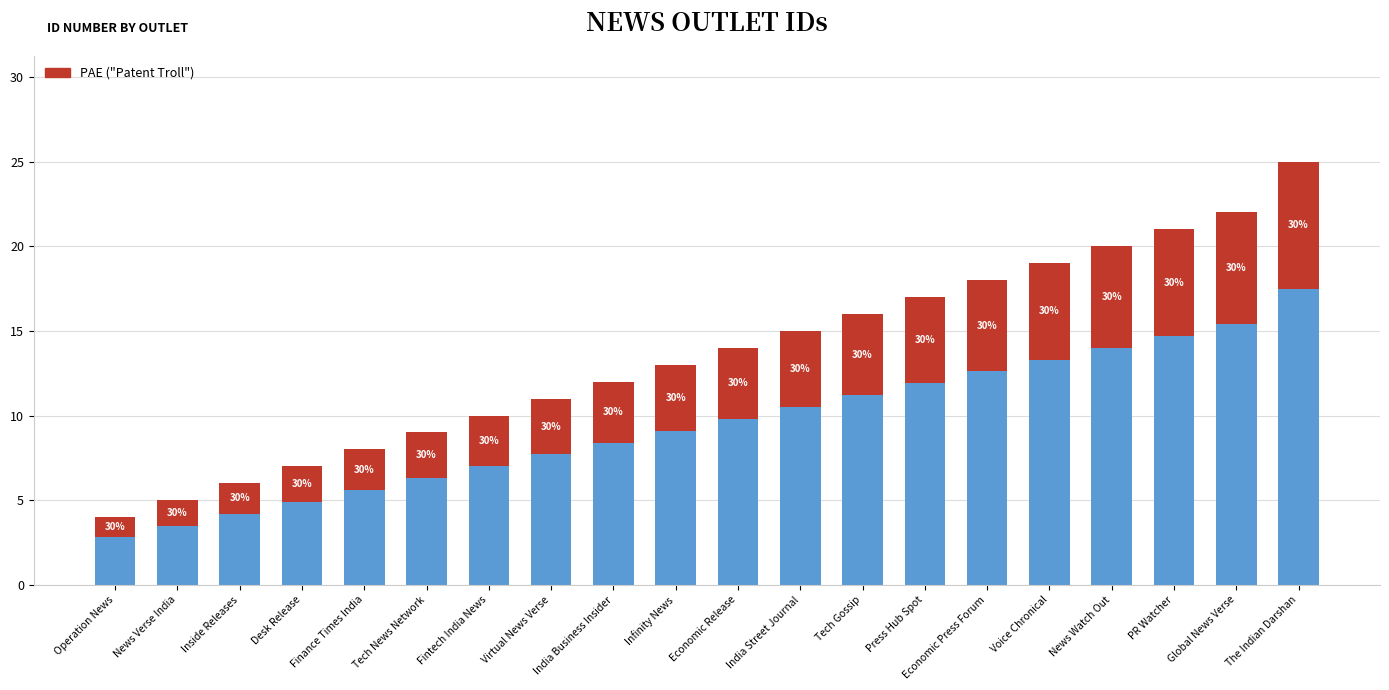

True or false: Base Id has a value of 2.8 at Operation News.

True